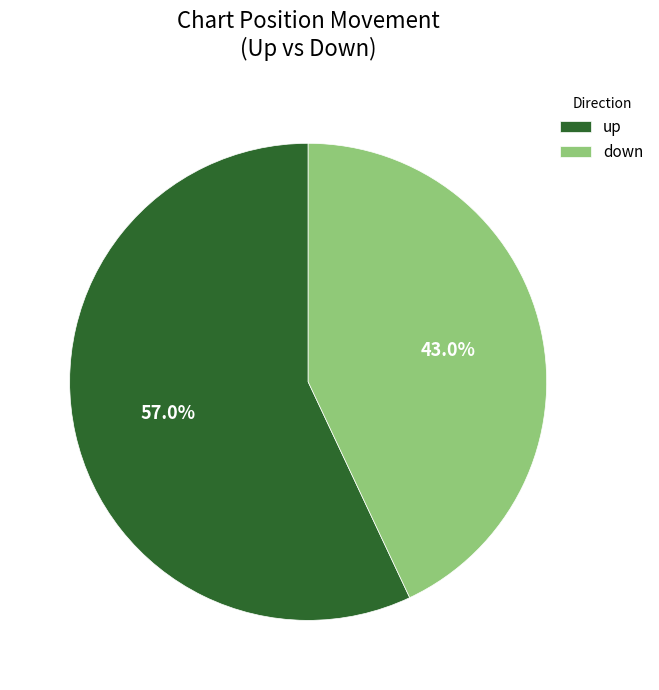

Rank the categories by value from highest to lowest.

up, down